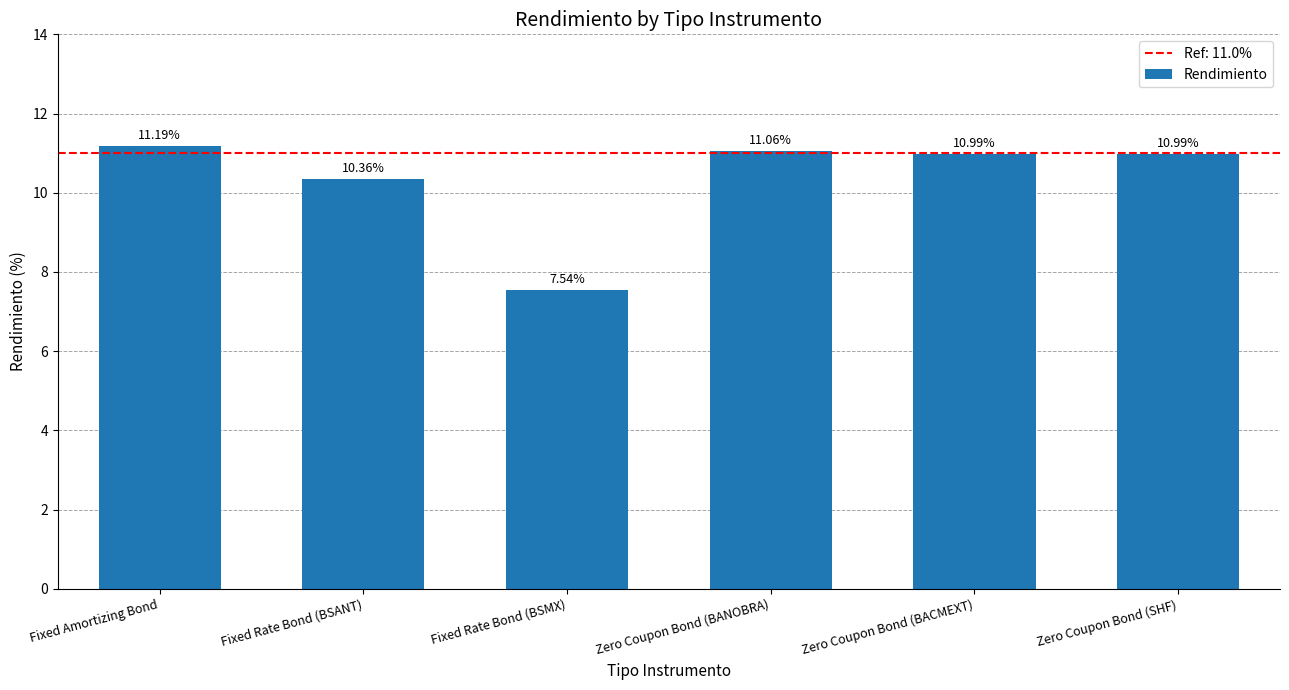

True or false: the data shows 11.2 at Fixed Amortizing Bond.

True